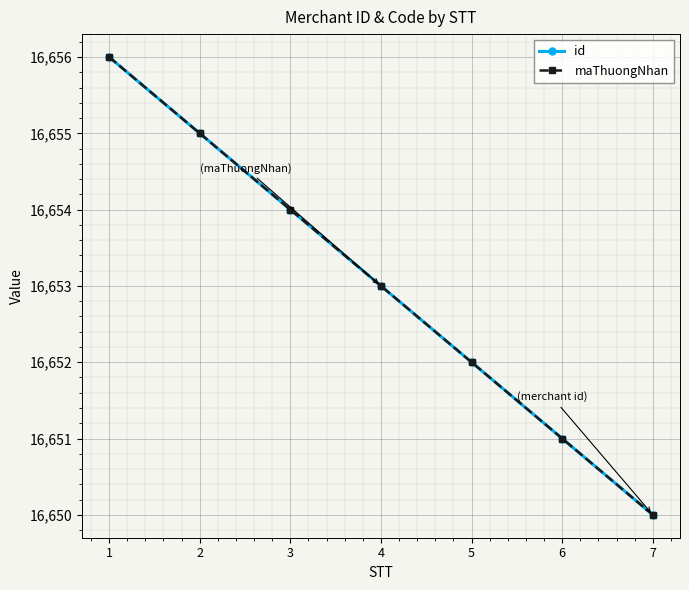

Is this an area chart (filled region under the line)?

No